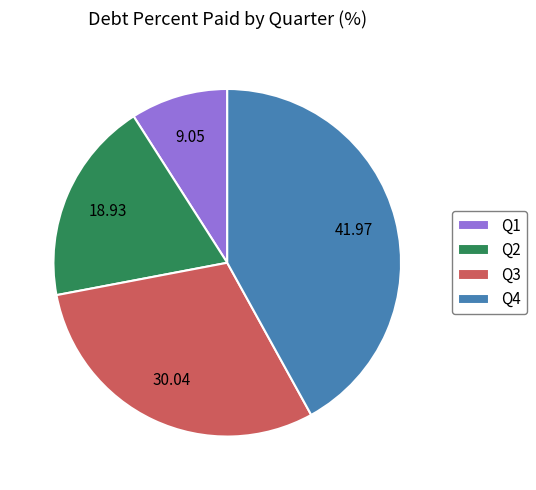

What is the ratio of the value at Q1 to the value at Q3?

0.3